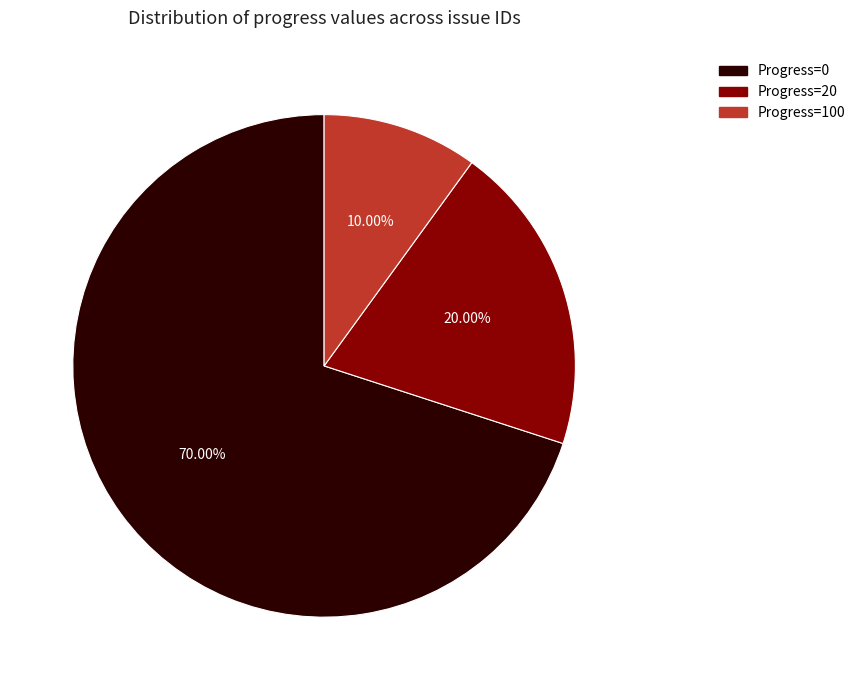

Is there any slice that represents more than half of the pie?

Yes